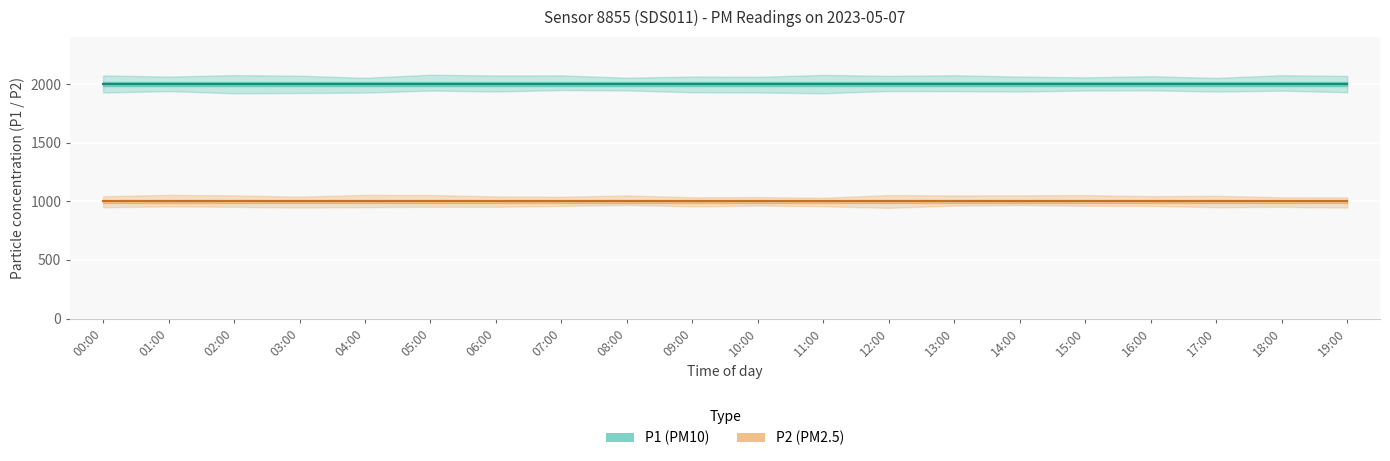

What is the label of the 5th point from the left?

04:00